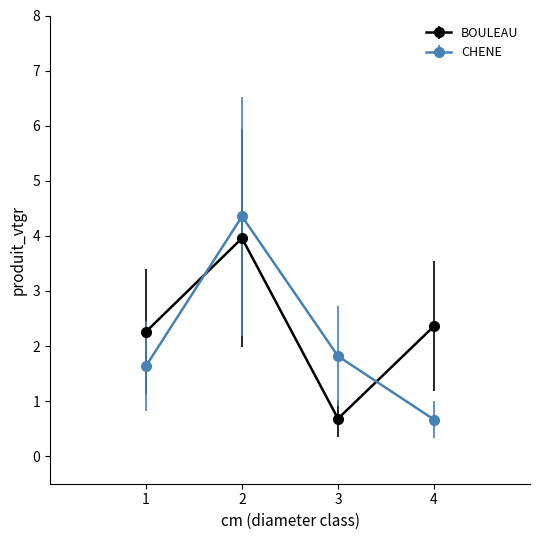

What is the average value of the BOULEAU series?

2.3